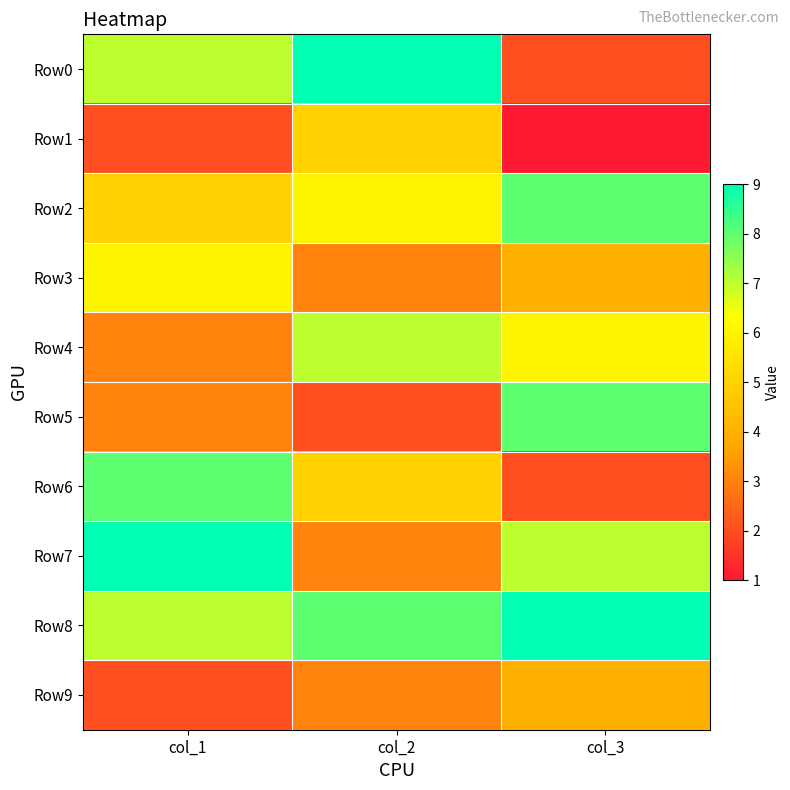

At which category does the chart reach its peak across all series?

col_2